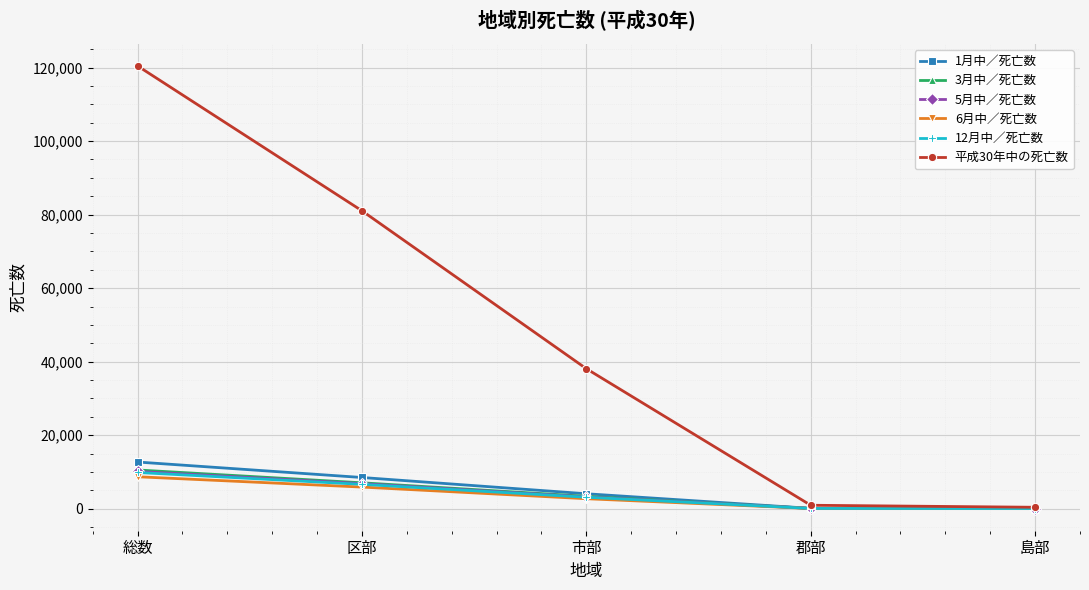

How many series are shown in this chart?

6